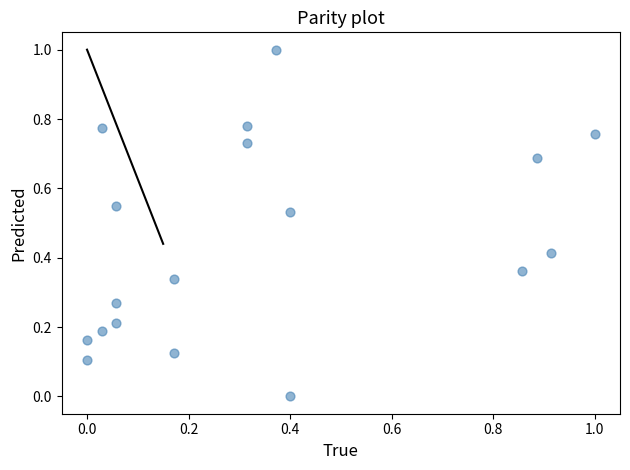

What is the range of Y values (max minus min)?

1.0